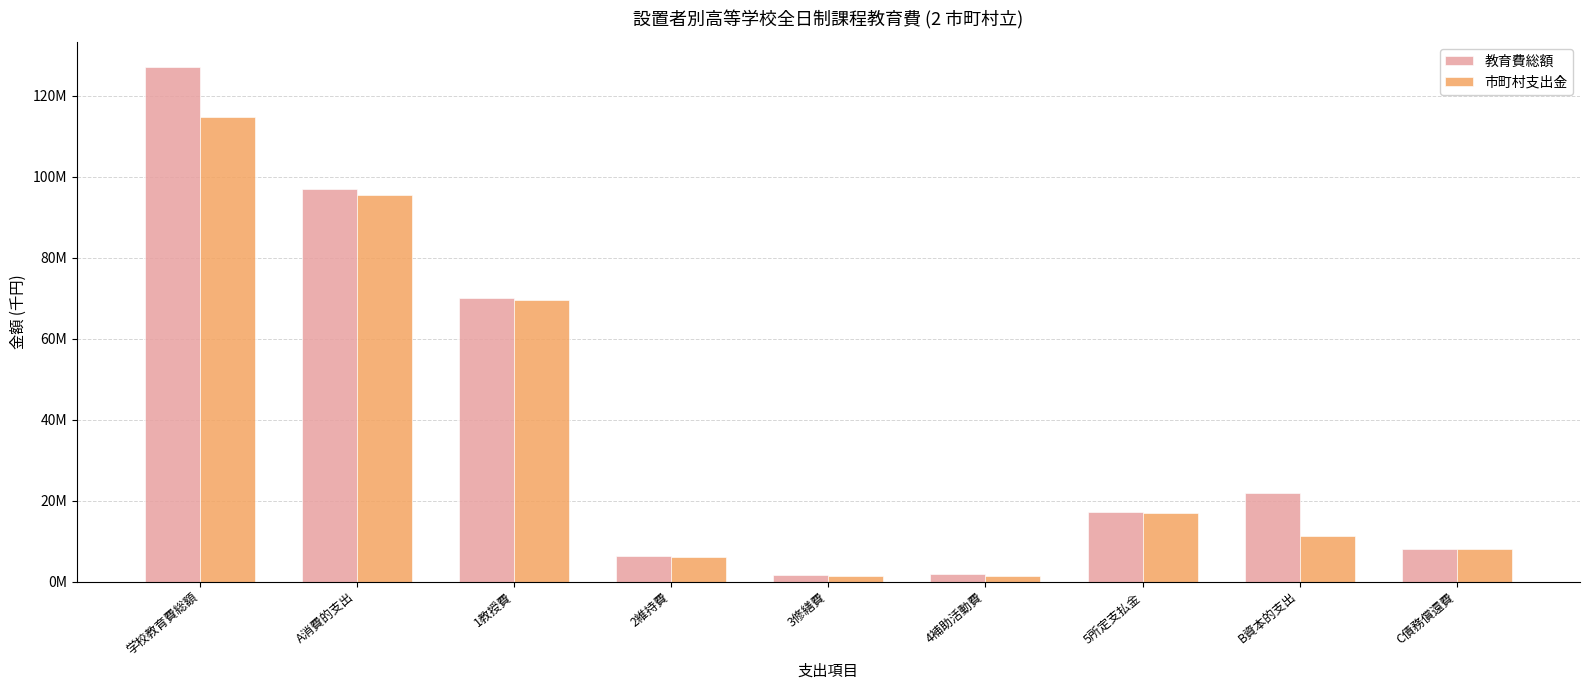

At 4補助活動費, list the series in order from largest to smallest.

教育費総額, 市町村支出金